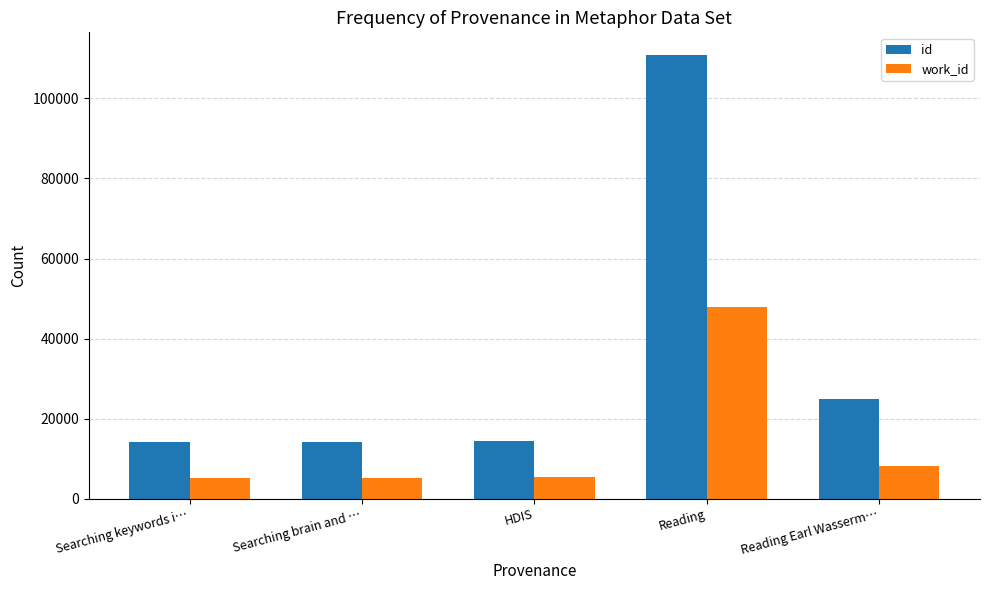

Which series has the largest range (max minus min)?

id